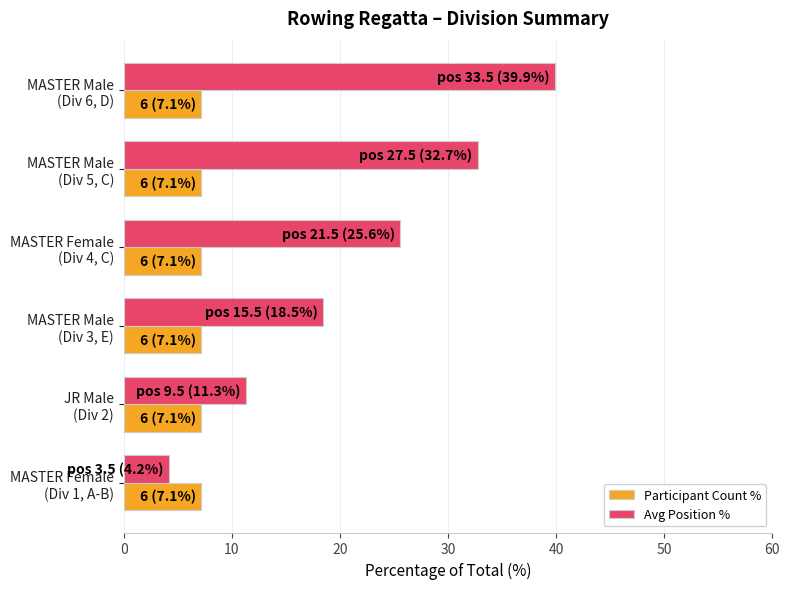

Which series has the largest range (max minus min)?

Avg Position %